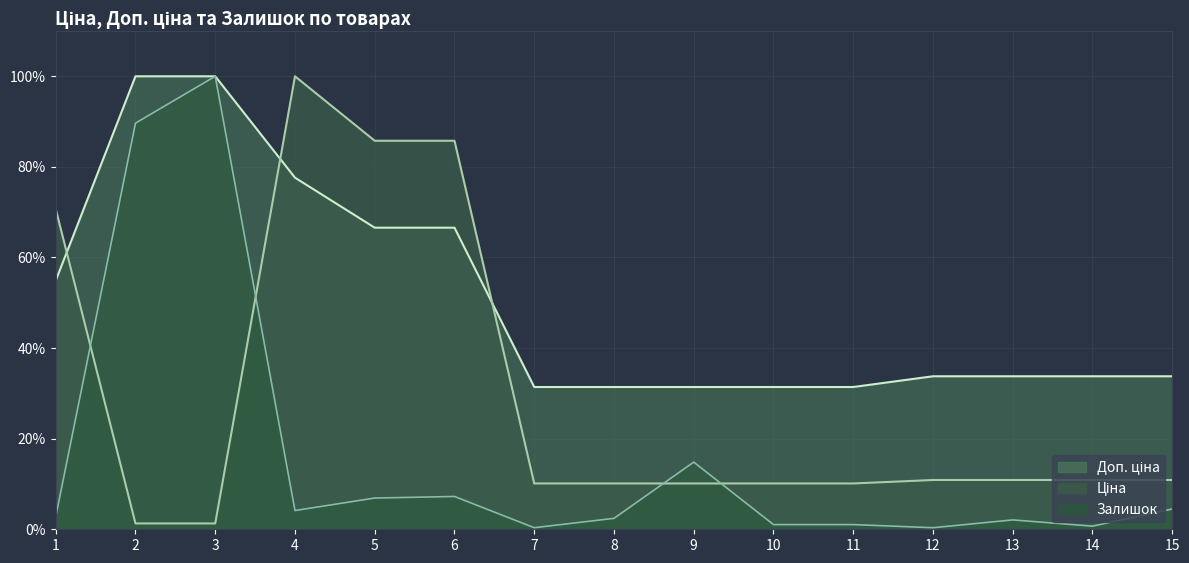

What is the difference between the maximum and minimum values in the Залишок series?

1.0